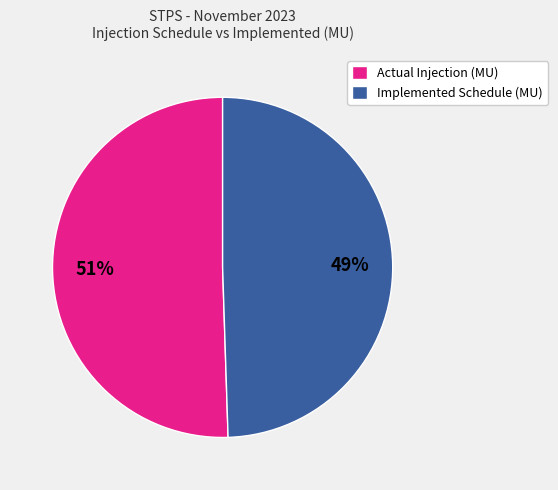

The Actual Injection (MU) slice represents 56% of the pie. True or false?

False